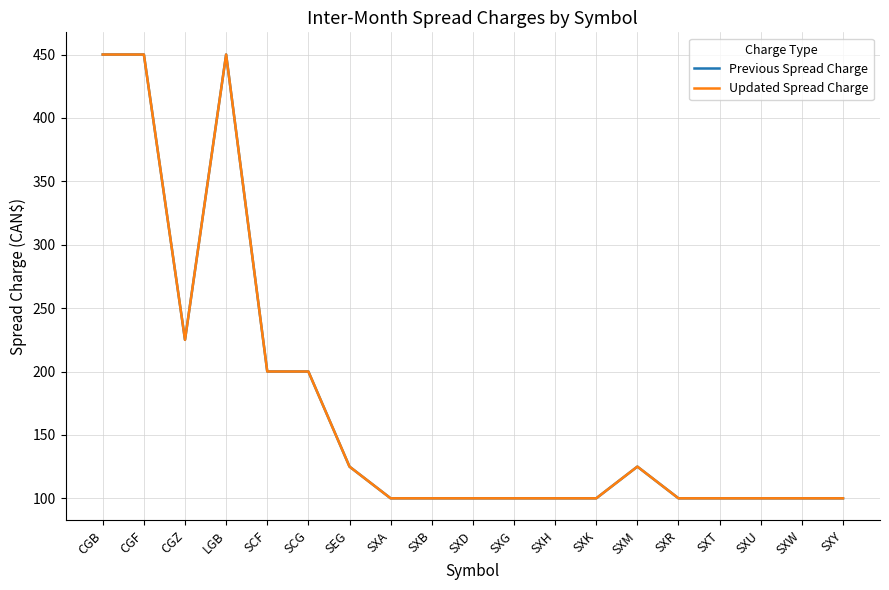

What is the label of the 2nd point from the left?

CGF